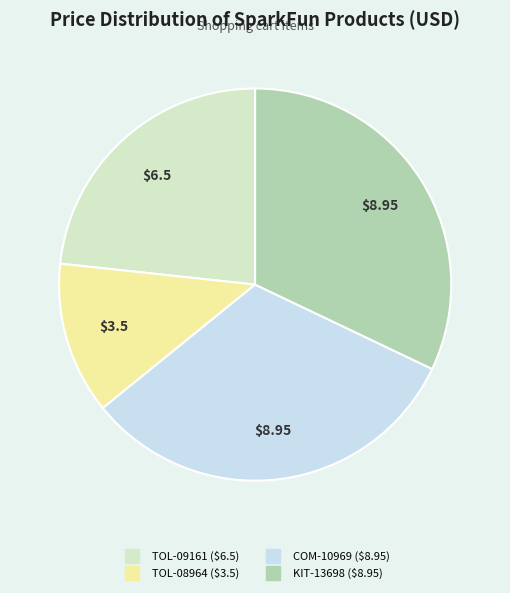

Combined, do TOL-09161 and COM-10969 account for over 50%?

Yes